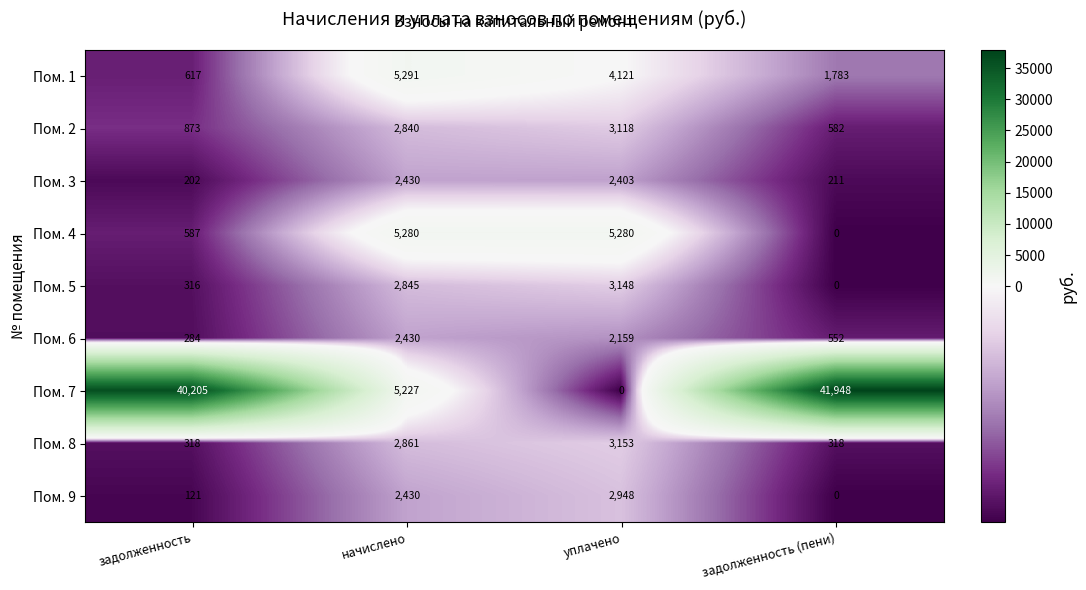

At уплачено, list the series in order from smallest to largest.

Пом. 7, Пом. 6, Пом. 3, Пом. 9, Пом. 2, Пом. 5, Пом. 8, Пом. 1, Пом. 4